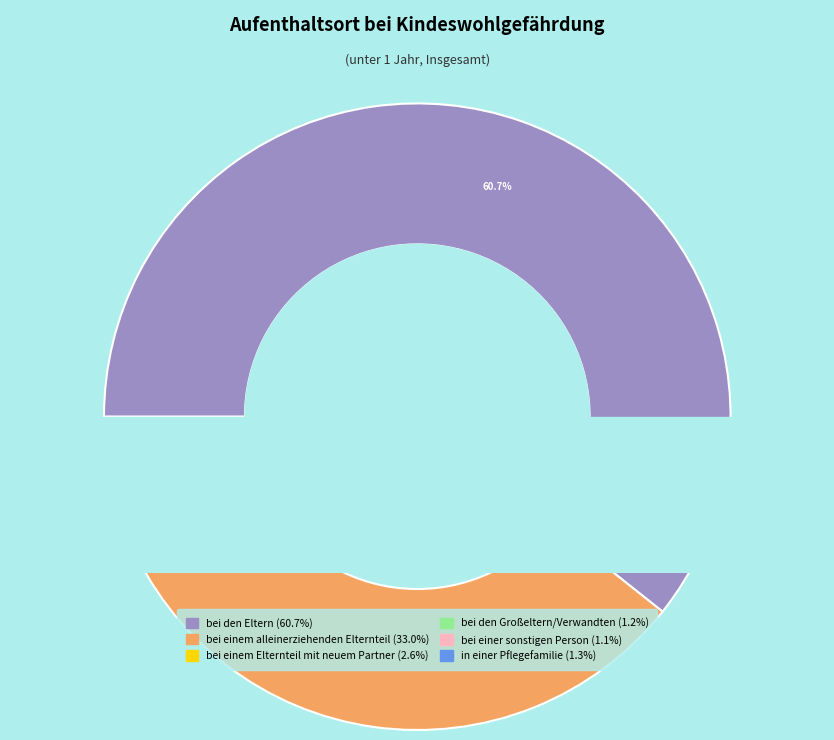

How many slices are in this pie chart?

6